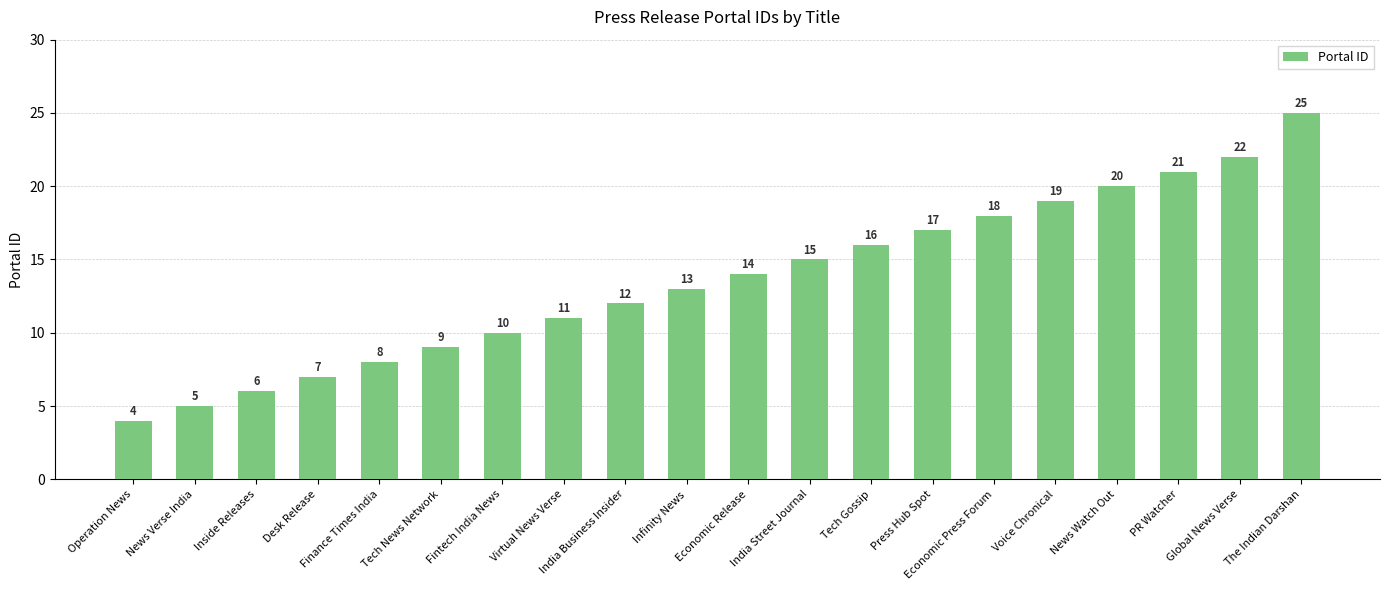

List the labels in order of value, largest first.

The Indian Darshan, Global News Verse, PR Watcher, News Watch Out, Voice Chronical, Economic Press Forum, Press Hub Spot, Tech Gossip, India Street Journal, Economic Release, Infinity News, India Business Insider, Virtual News Verse, Fintech India News, Tech News Network, Finance Times India, Desk Release, Inside Releases, News Verse India, Operation News